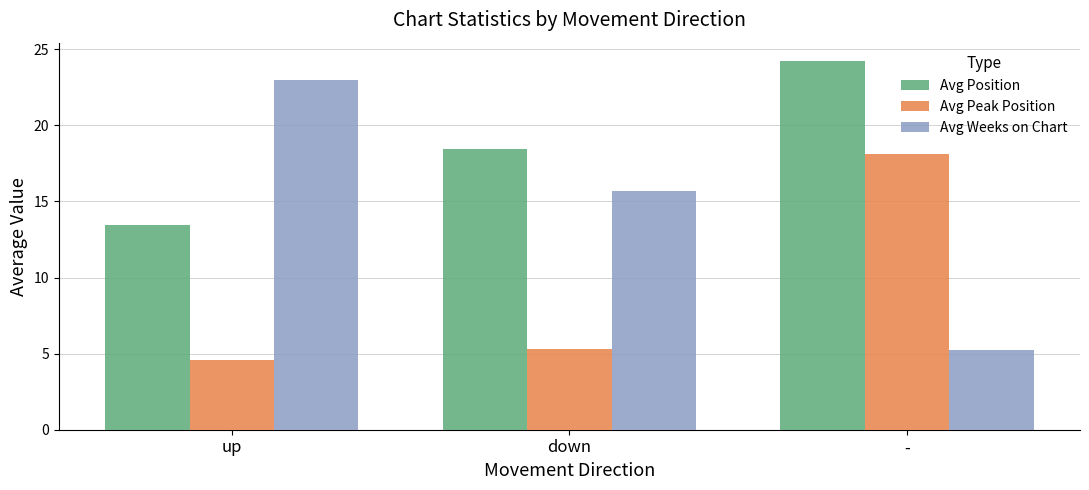

What is the value of the Avg Position bar at the 2nd from the left?

18.4